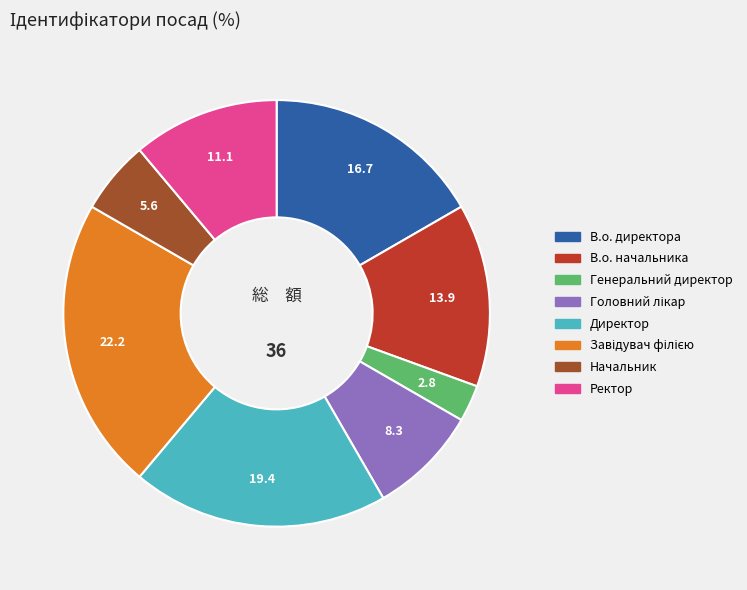

True or false: Начальник accounts for 1% of the total.

False